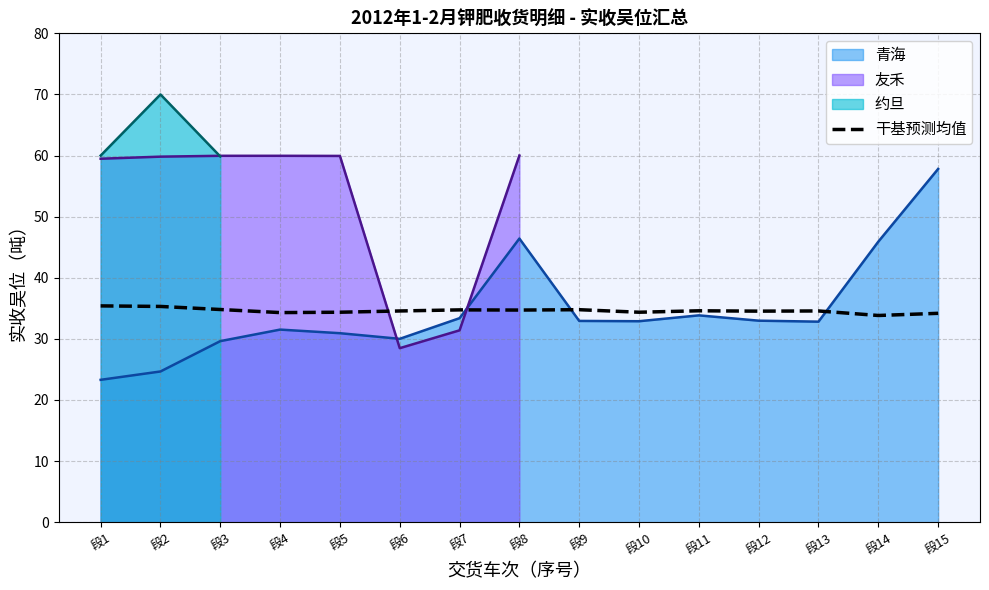

The chart shows a value of 34.2 at 段15. True or false?

True